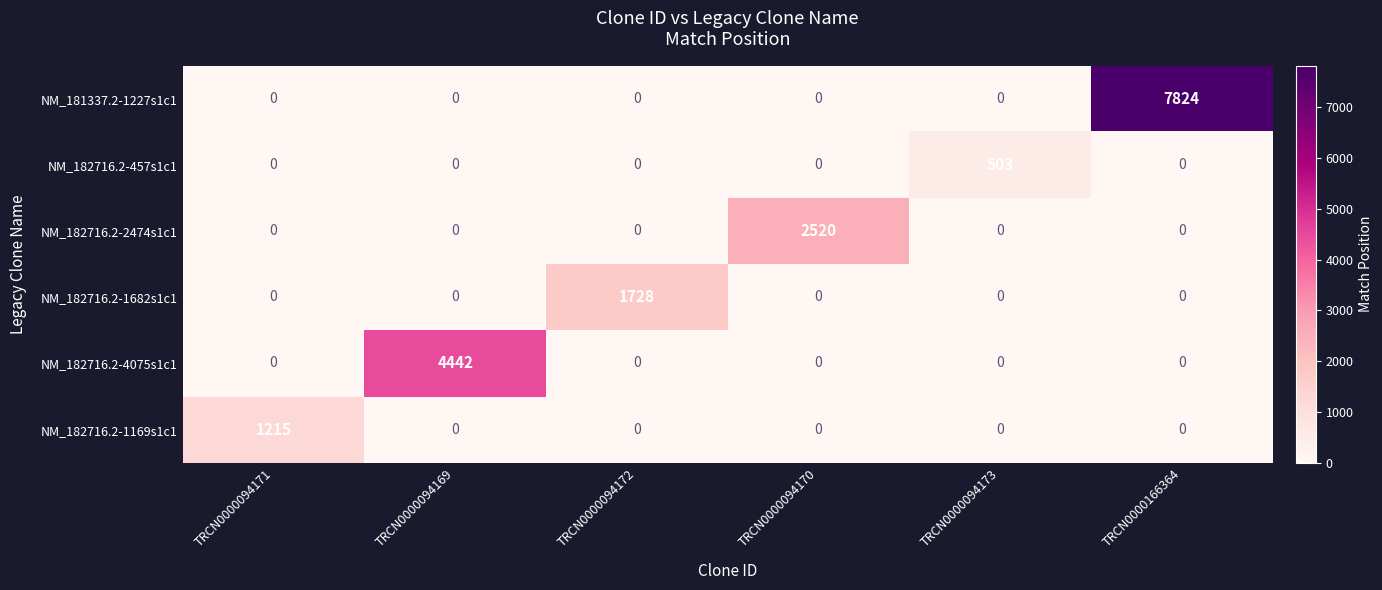

How many data points does each series have?

6